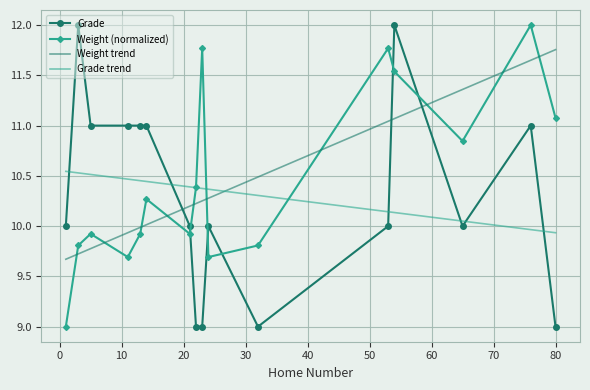

What is the maximum value shown in the chart?

12.0